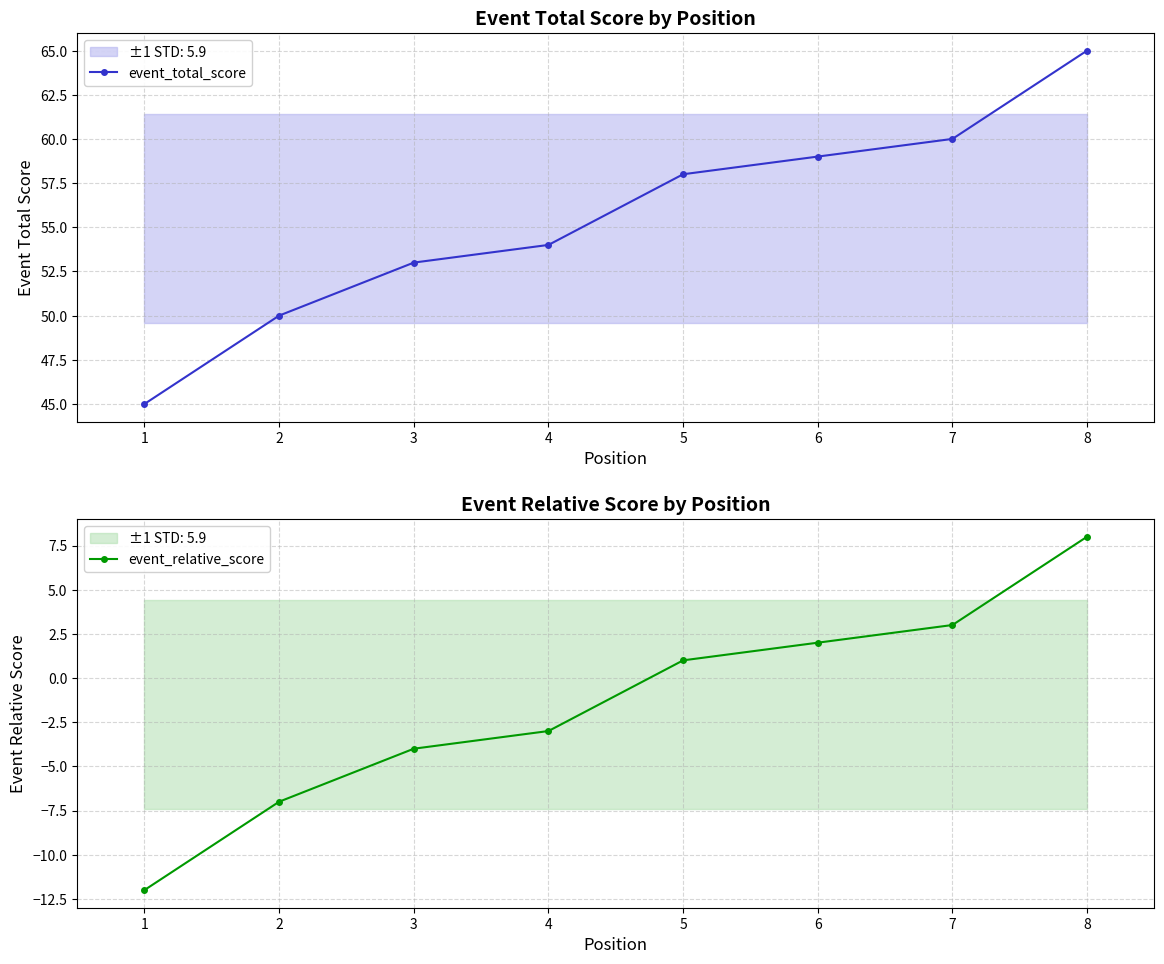

What is the value of the event_relative_score point at the 6th from the left?

2